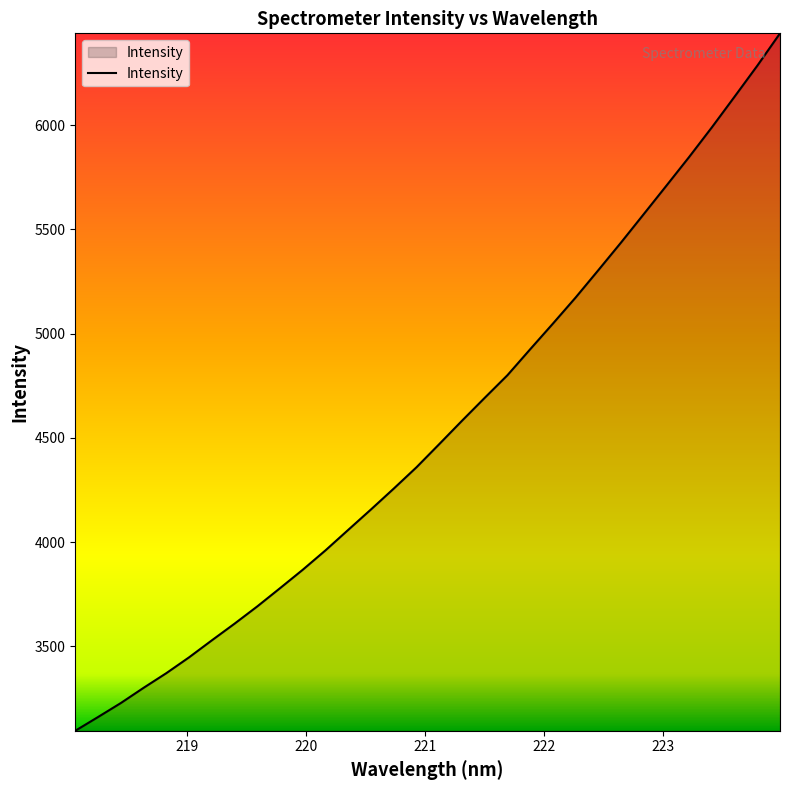

Reading left to right, transcribe all the data shown in this chart.

3095.4	3161.3	3228.3	3301.3	3371.7	3447.6	3529.1	3609.2	3692.1	3779.5	3868.0	3961.1	4059.3	4157.3	4257.2	4359.5	4470.4	4582.4	4692.4	4800.9	4925.3	5048.3	5173.5	5304.7	5437.4	5573.7	5710.5	5848.0	5990.1	6137.2	6285.7	6440.9